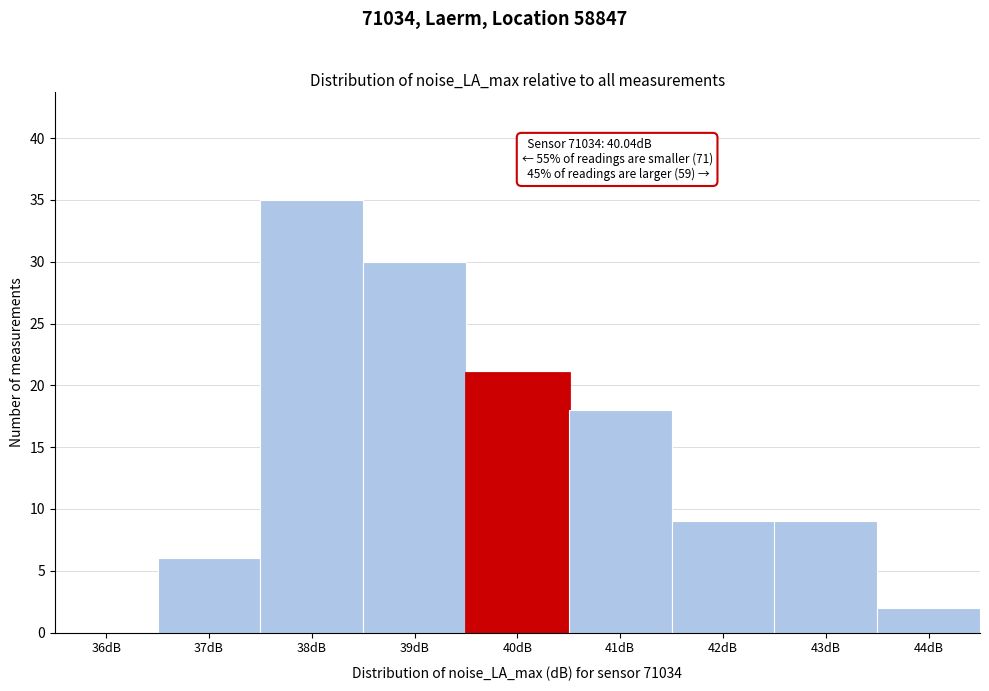

Reading left to right, extract all data points from this chart.

36dB=0	37dB=6	38dB=35	39dB=30	40dB=21	41dB=18	42dB=9	43dB=9	44dB=2